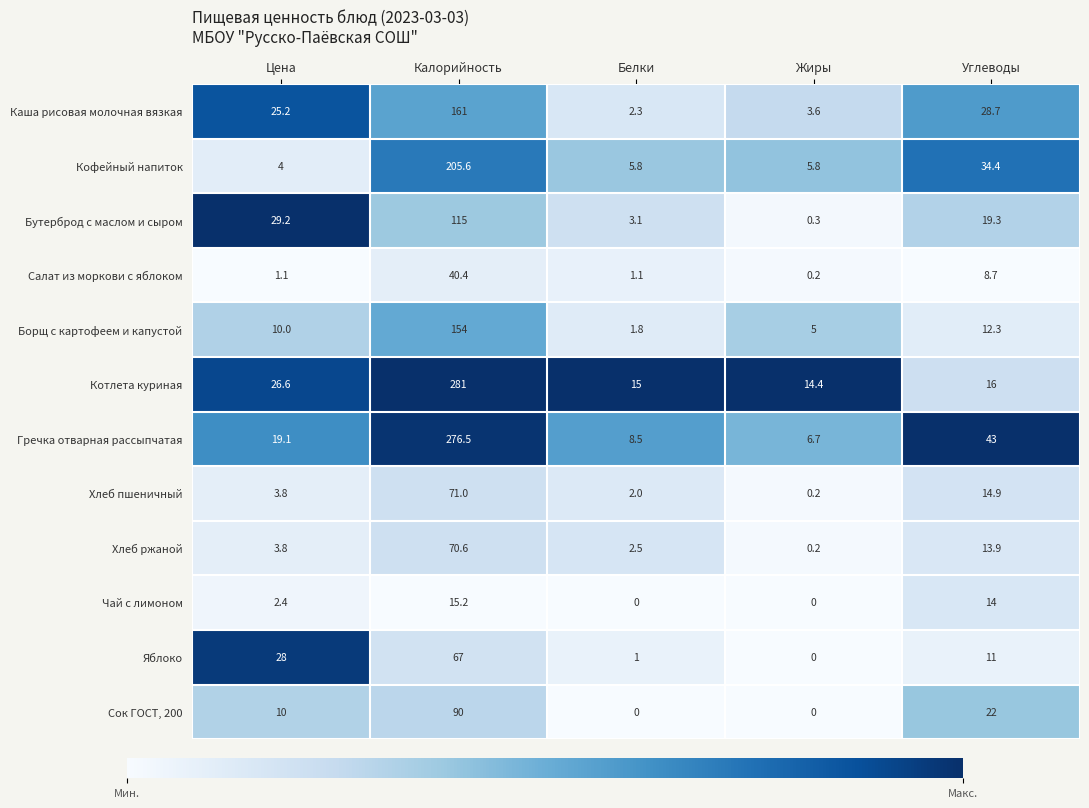

Where is Хлеб пшеничный nearest to the value 35?

Углеводы